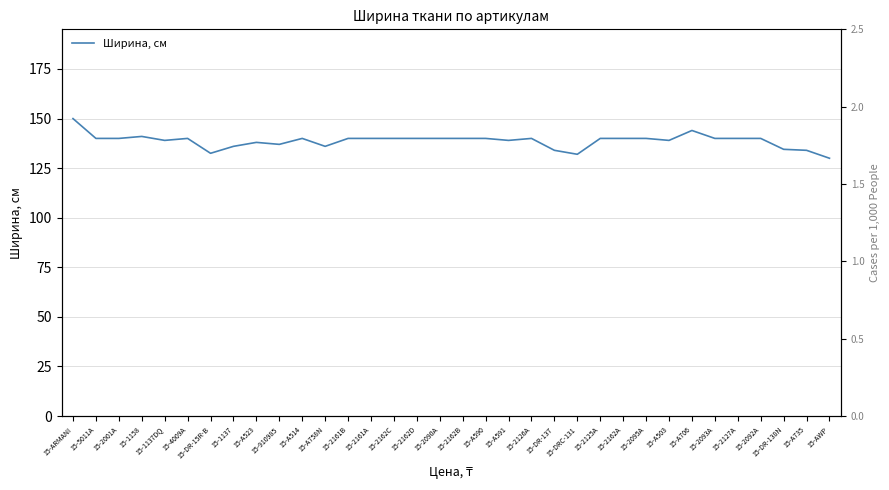

Which has a higher value, 15-2125A or 15-2162D?

15-2125A